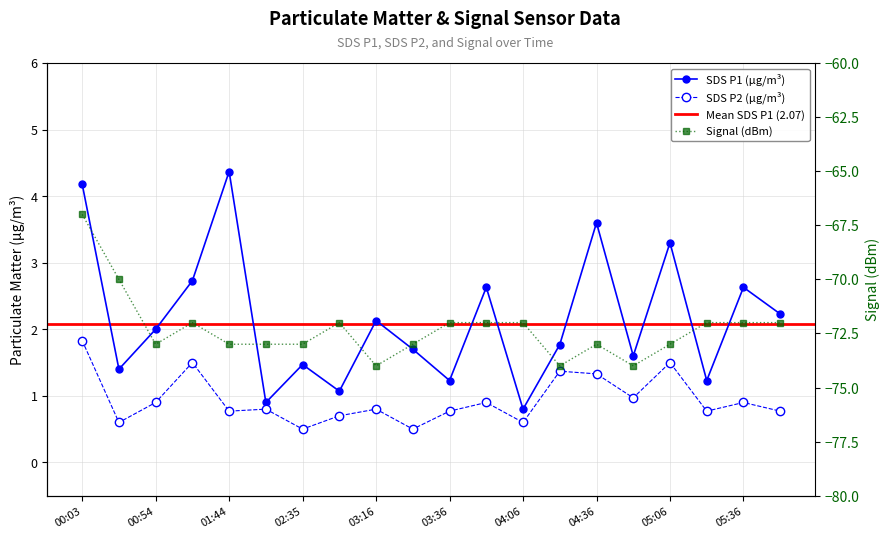

What is the sum of all SDS_P2 values?

18.8